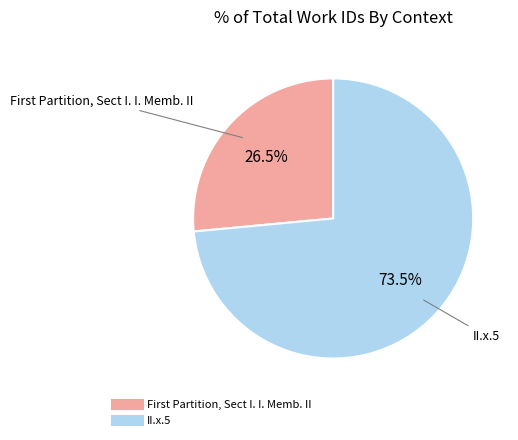

Which category accounts for the majority?

II.x.5